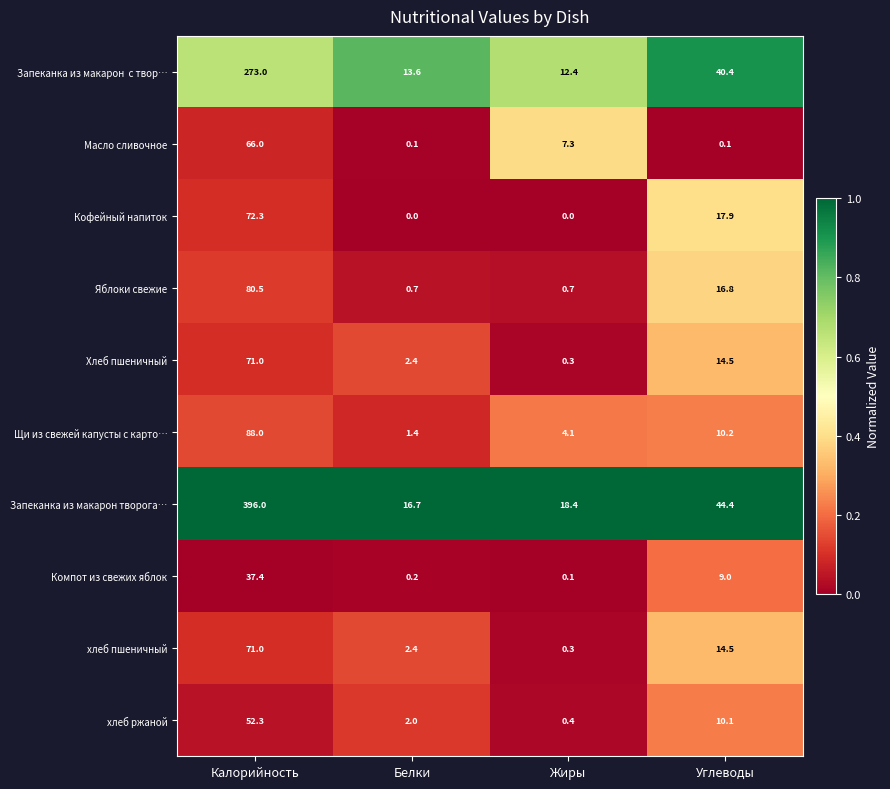

Which category has the highest value across all series?

Калорийность